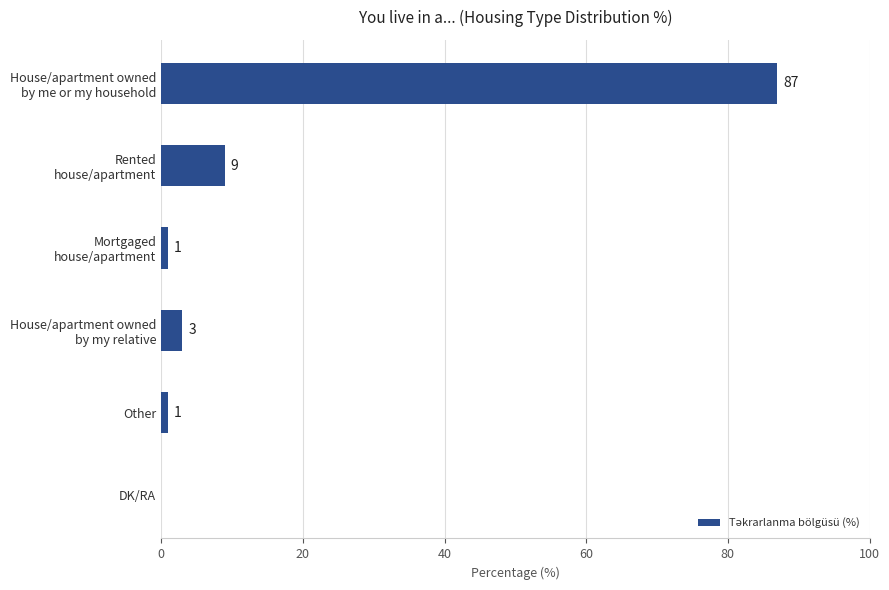

Are the bars horizontal?

Yes